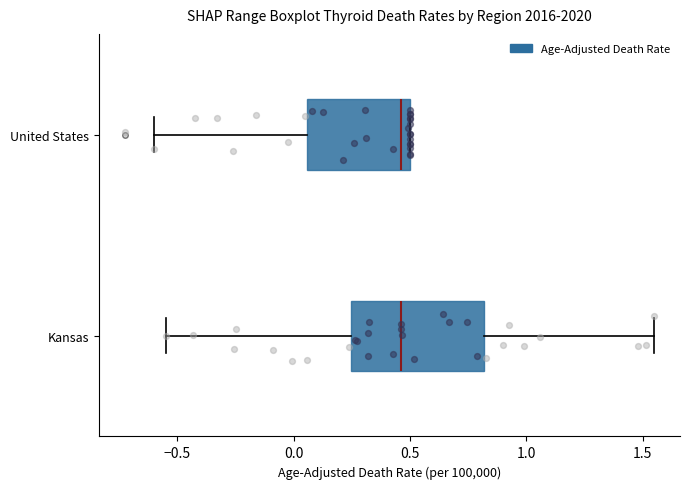

Reading bottom to top, transcribe this box plot: for each box, give where its median line is, the range the box spans, and where its two whiskers end, as read against the x-axis. The values are not printed on the chart, so give them approximately, as read against the axis.

Kansas: median 0.45, box 0.25 to 0.80, whiskers -0.55 to 1.55
United States: median 0.45, box 0.05 to 0.50, whiskers -0.60 to 0.50